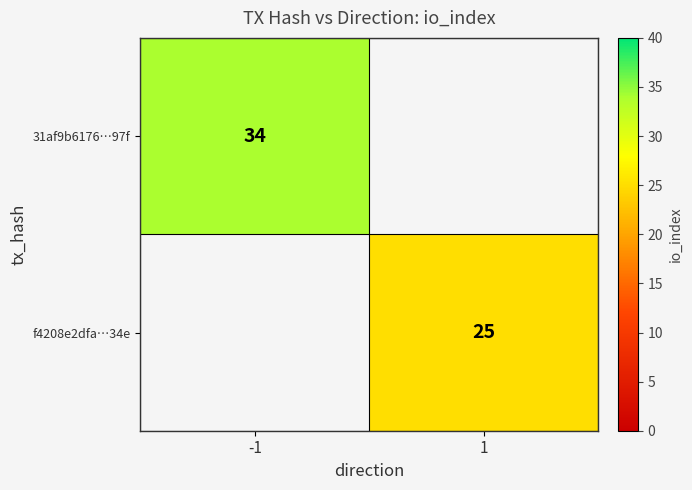

The f4208e2dfa…34e series shows 17.0 at 1. True or false?

False